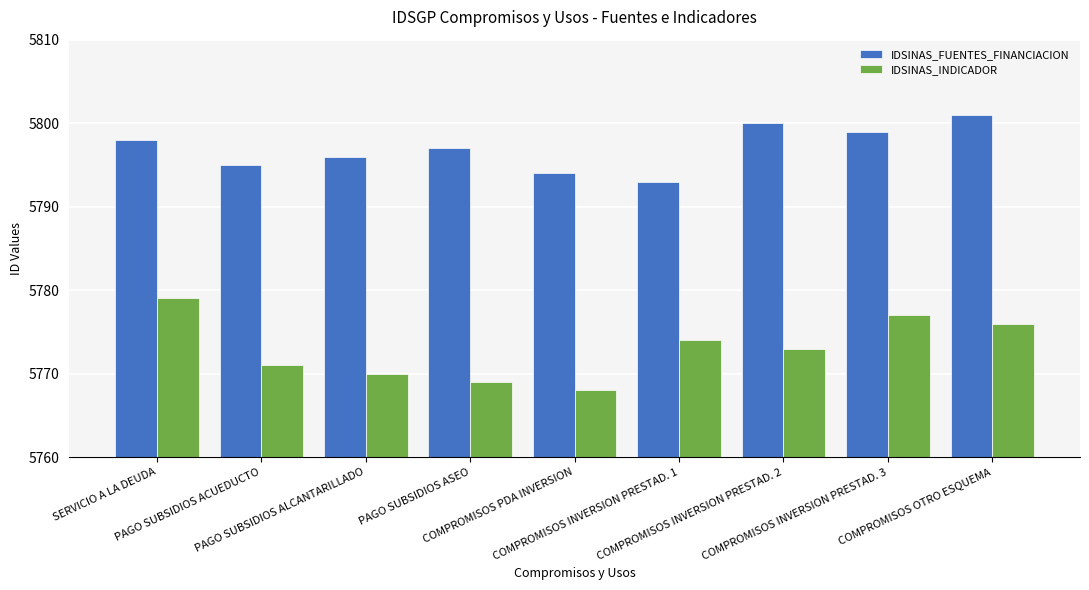

Rank the series by their maximum value, from lowest to highest.

IDSINAS_INDICADOR, IDSINAS_FUENTES_FINANCIACION